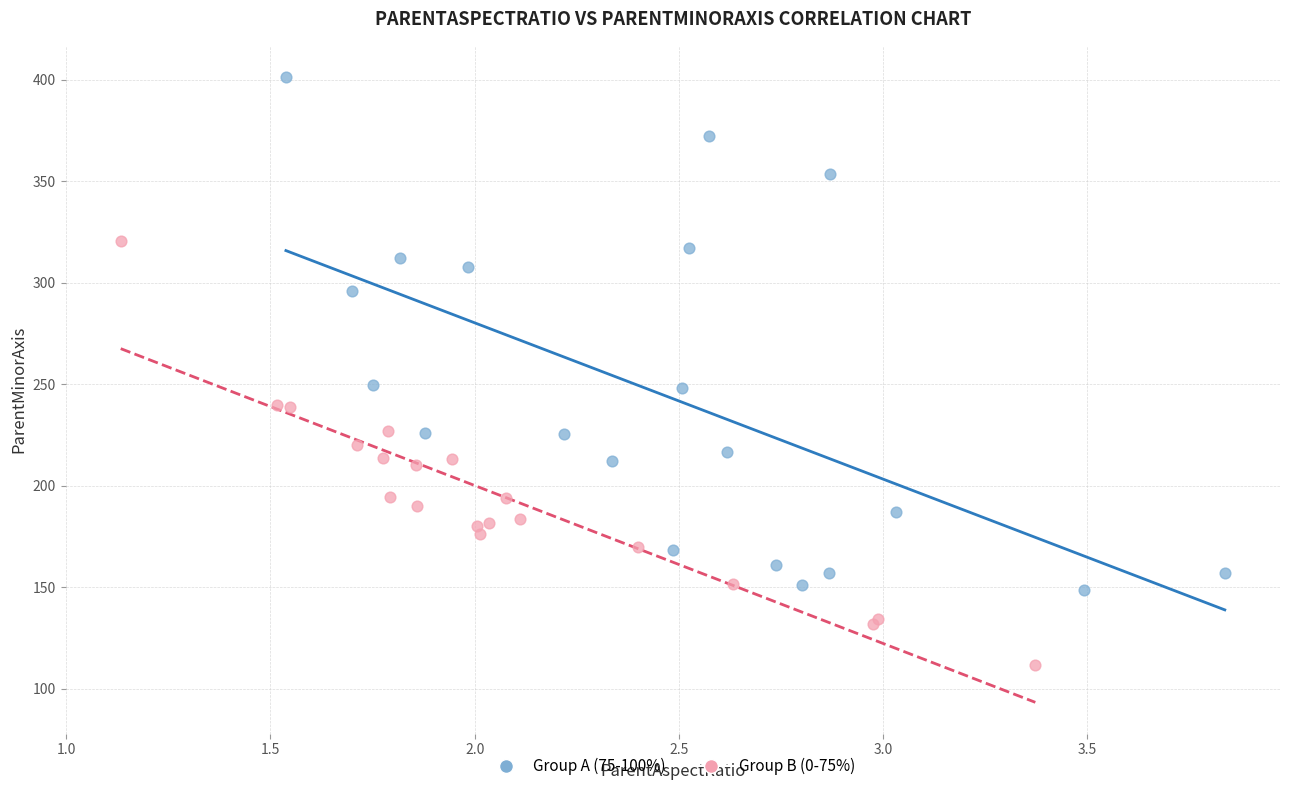

Which series reaches the maximum Y coordinate?

Group A (75-100%)